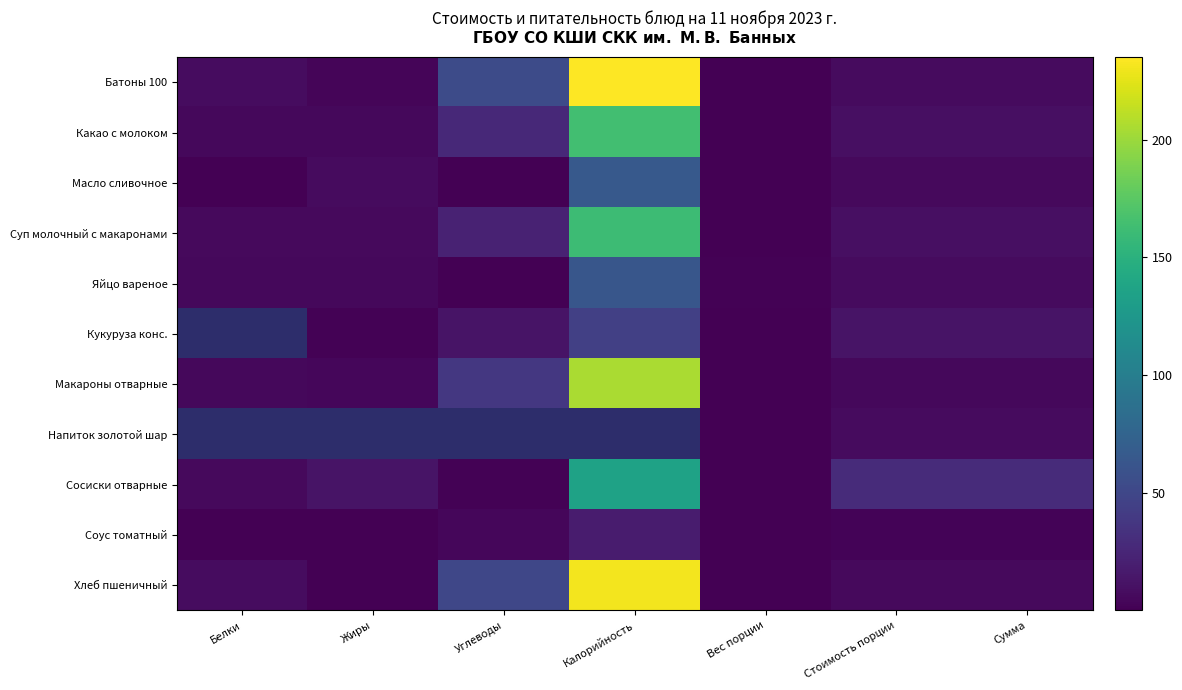

Which series has the largest total across all categories?

Батоны 100